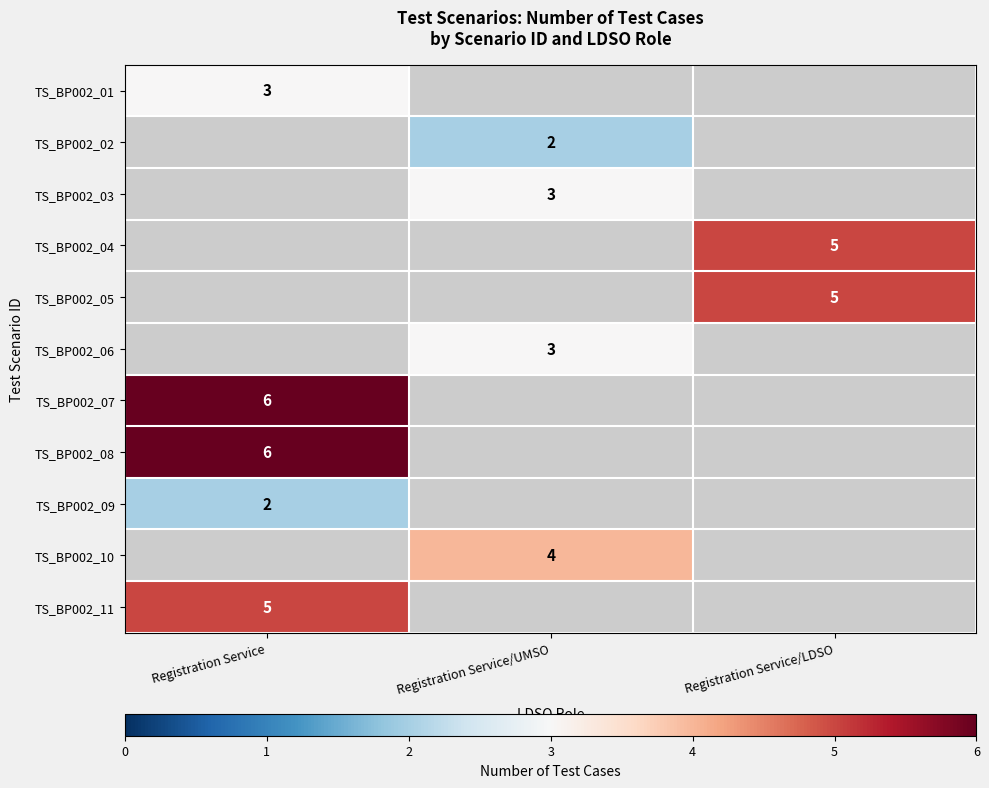

At how many categories does at least one series exceed 4?

2